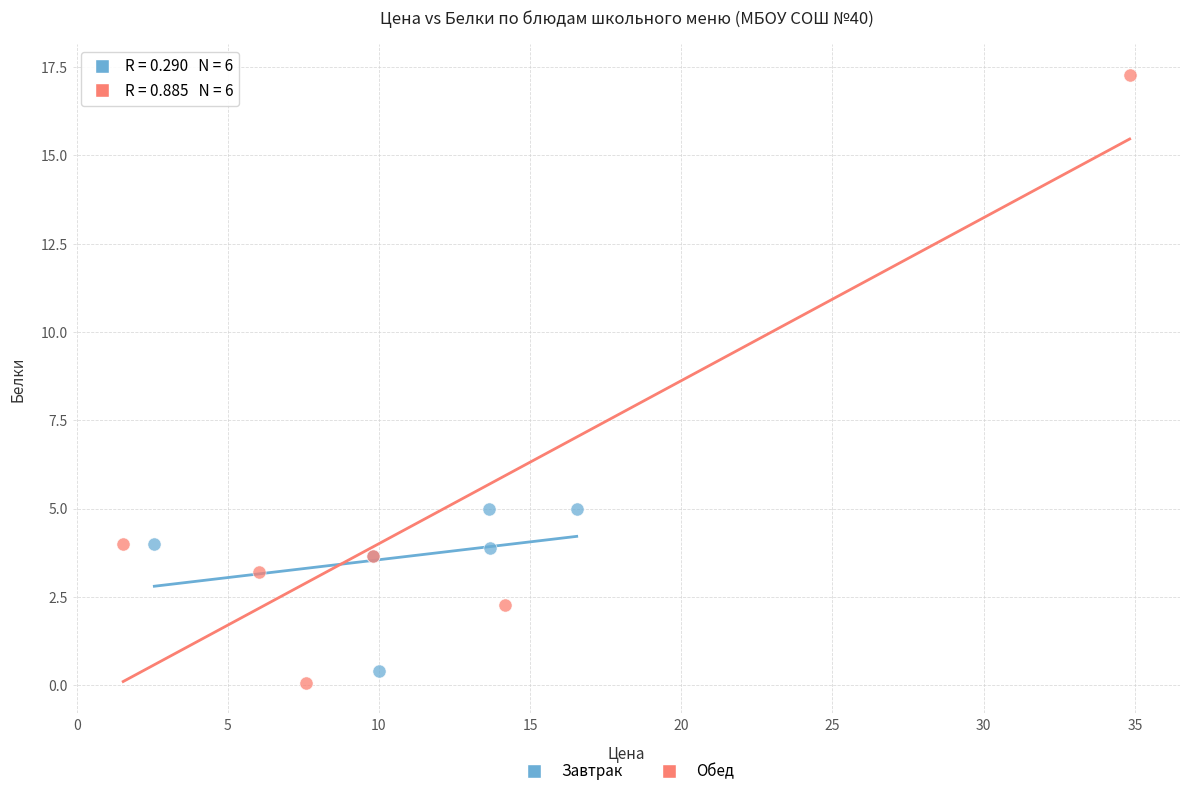

Which series has the largest Y range (max minus min)?

Обед